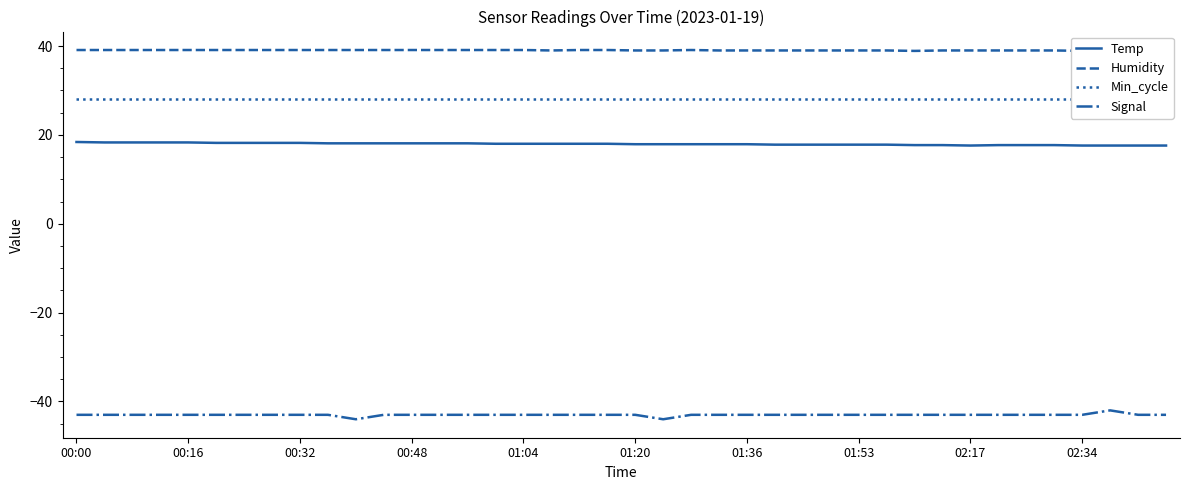

Which series has the largest range (max minus min)?

Signal